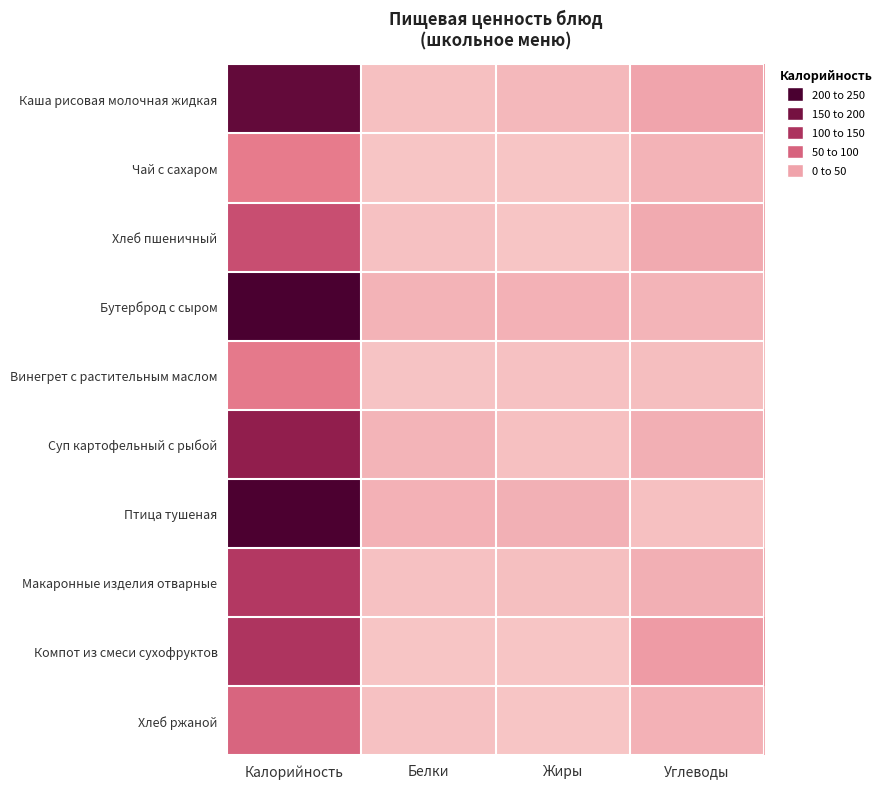

Rank the series by their maximum value, from highest to lowest.

Бутерброд с сыром, Птица тушеная, Каша рисовая молочная жидкая, Суп картофельный с рыбой, Компот из смеси сухофруктов, Макаронные изделия отварные, Хлеб пшеничный, Хлеб ржаной, Винегрет с растительным маслом, Чай с сахаром